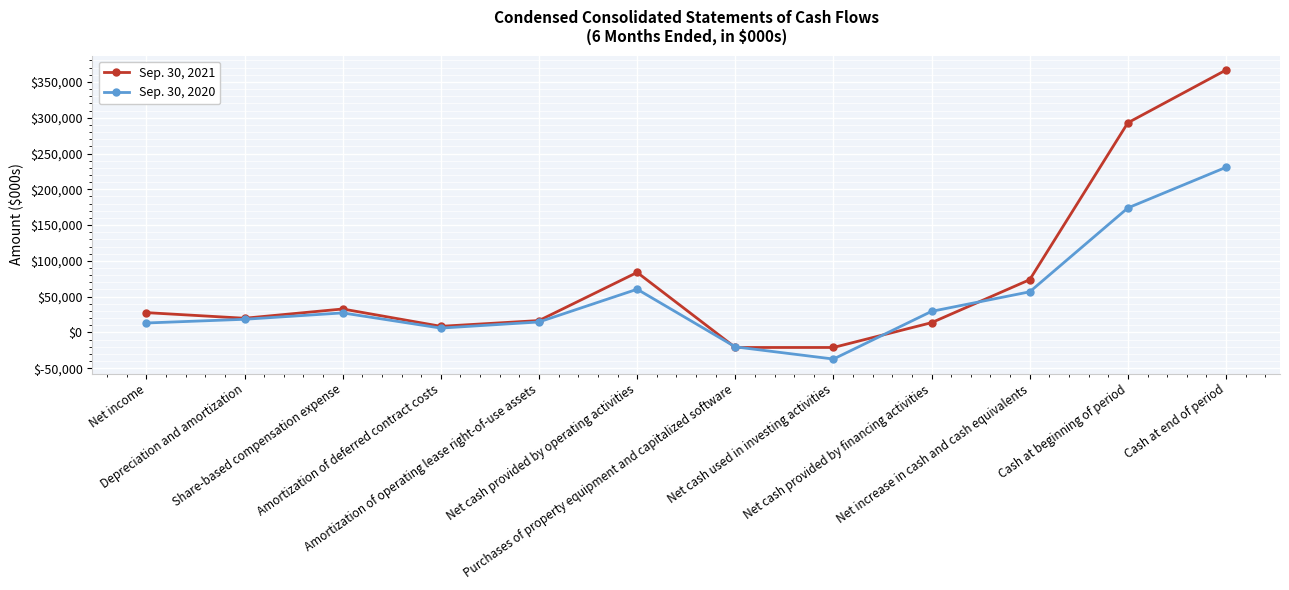

True or false: Sep. 30, 2020 has more than 2 points higher than both neighbors.

False